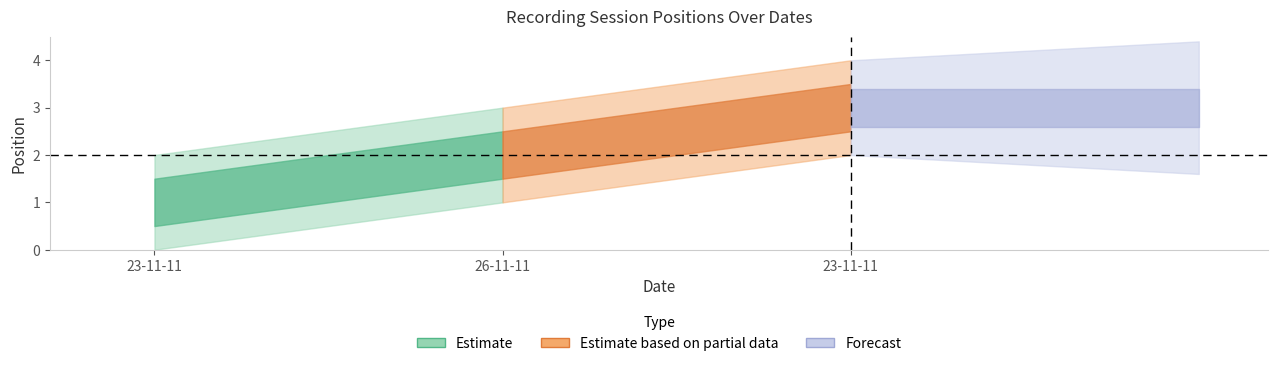

Rank the categories by value from highest to lowest.

23-11-11, 26-11-11, 23-11-11